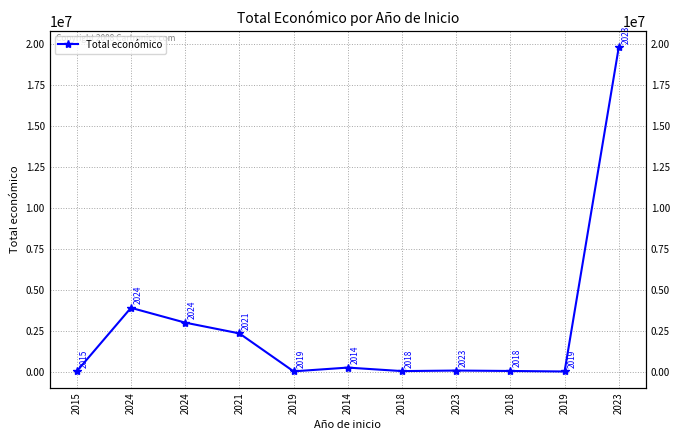

Rank the categories by value from lowest to highest.

2019, 2019, 2015, 2018, 2018, 2023, 2014, 2021, 2024, 2024, 2023